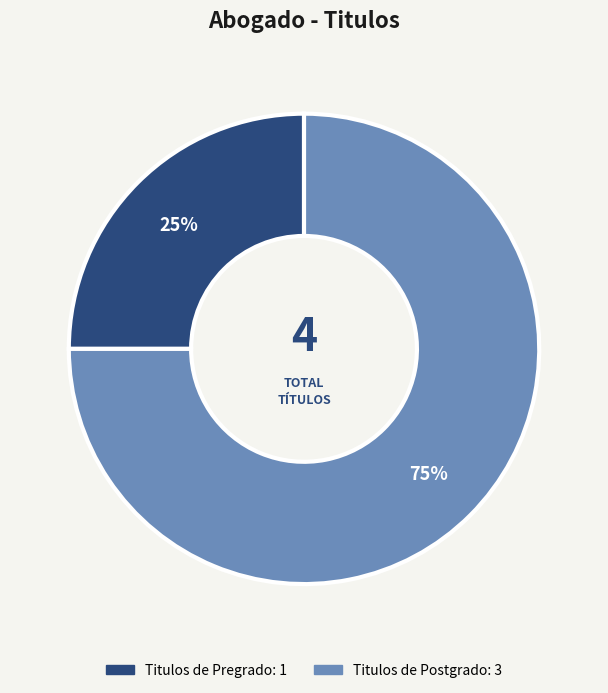

Is there any slice that represents more than half of the pie?

Yes